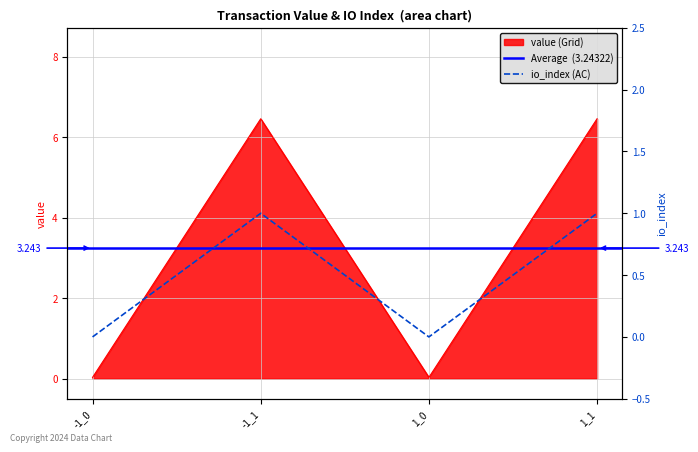

The value of io_index at 1_0 is 0.0. True or false?

True